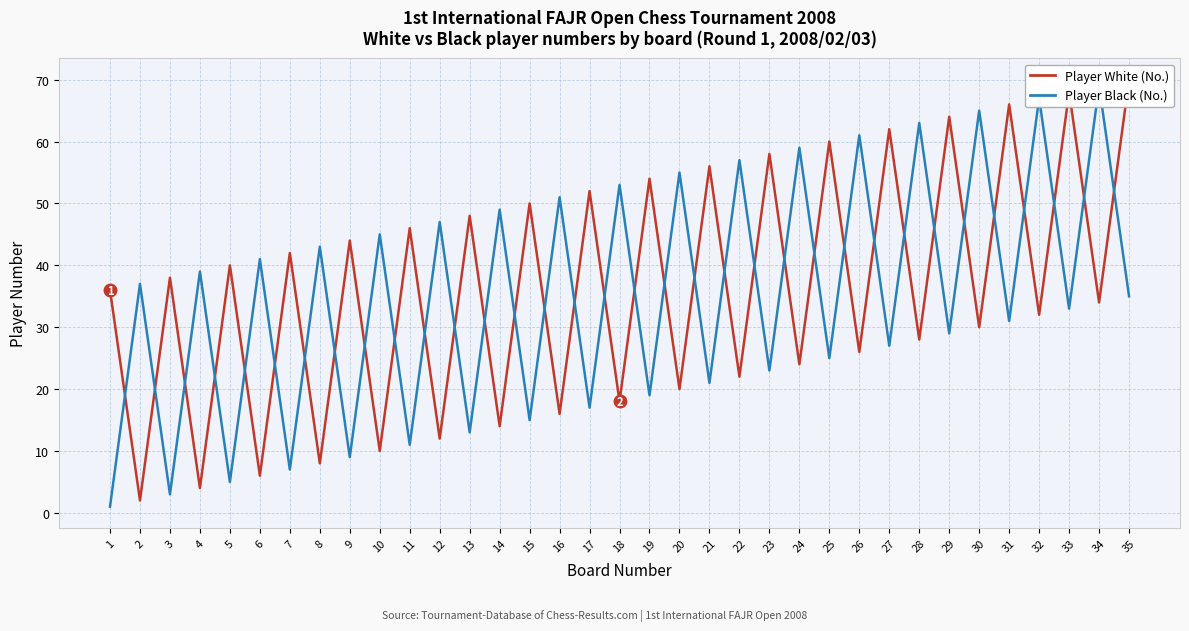

What value does the Player White (No.) series have at 18, to the nearest 10?

20